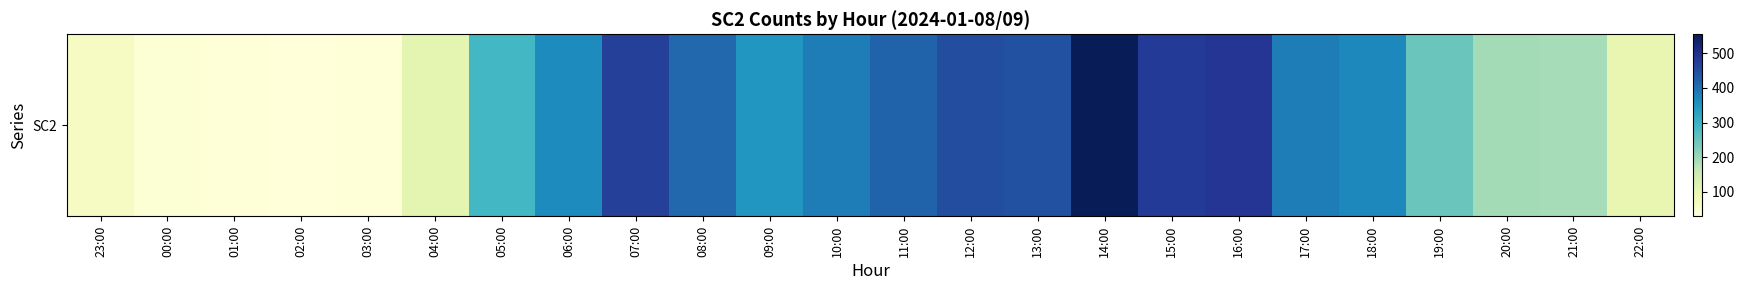

List the labels in order of value, smallest first.

02:00, 01:00, 03:00, 00:00, 23:00, 22:00, 04:00, 21:00, 20:00, 19:00, 05:00, 09:00, 06:00, 18:00, 17:00, 10:00, 08:00, 11:00, 13:00, 12:00, 07:00, 15:00, 16:00, 14:00